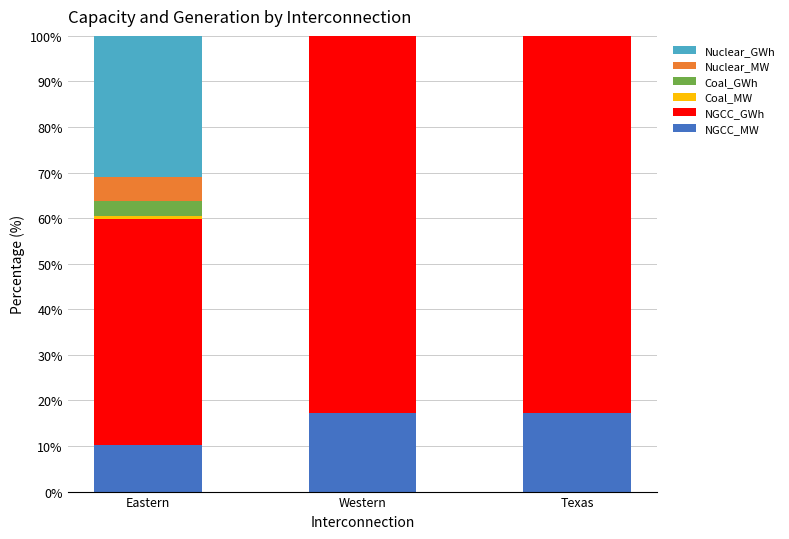

Are the bars horizontal?

No